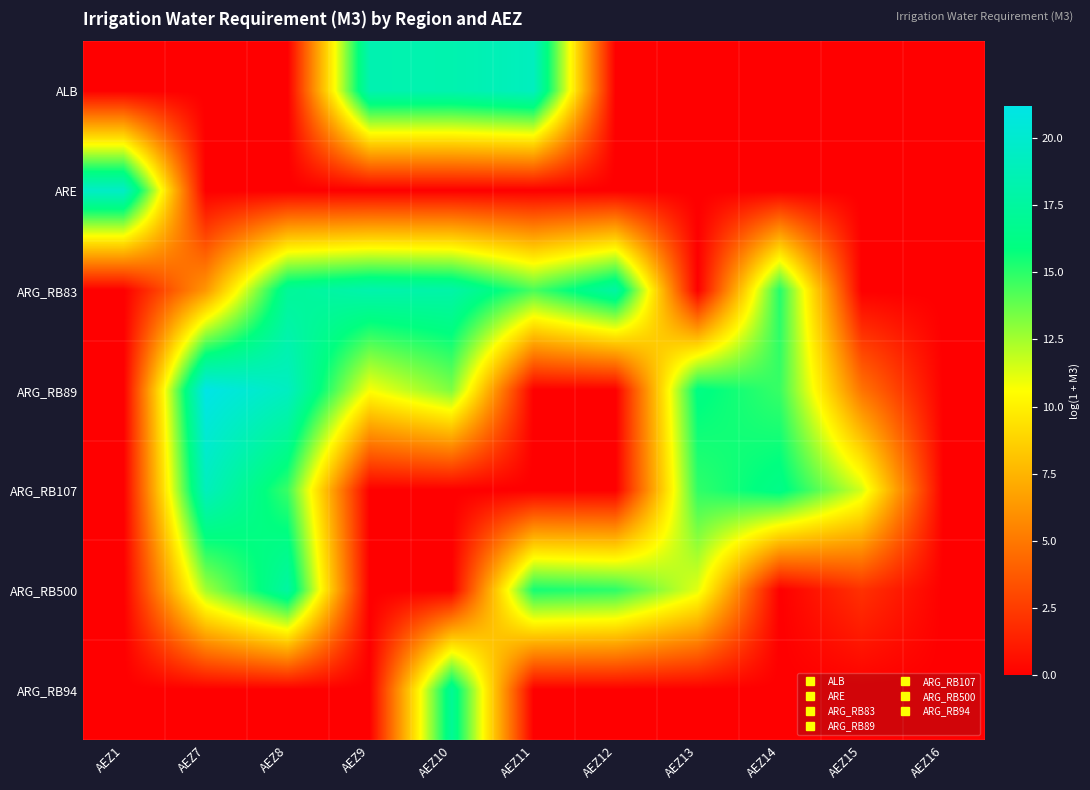

At how many categories does at least one series exceed 9?

10